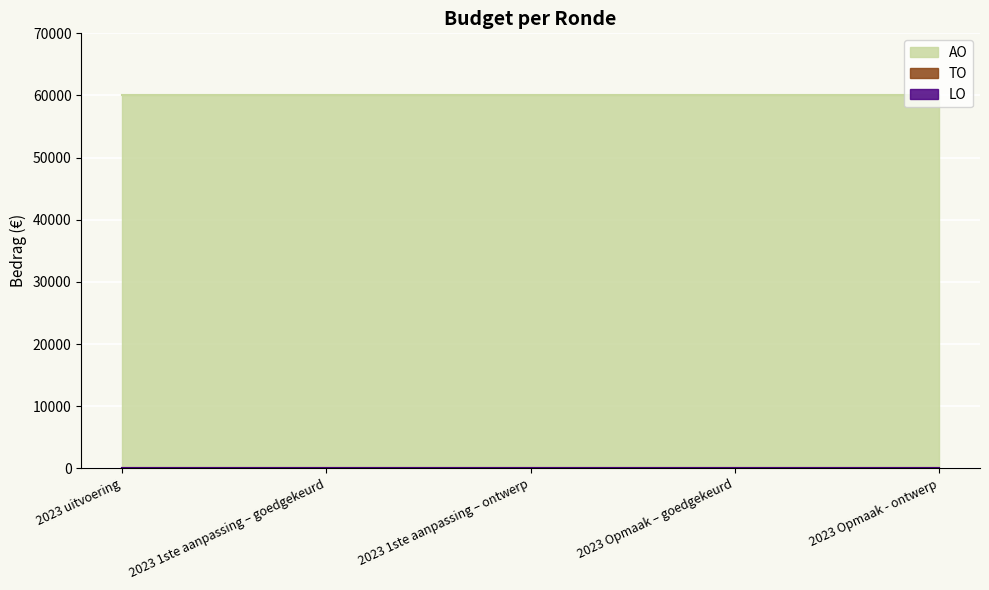

What is the total value across all series at 2023 1ste aanpassing – goedgekeurd?

60000